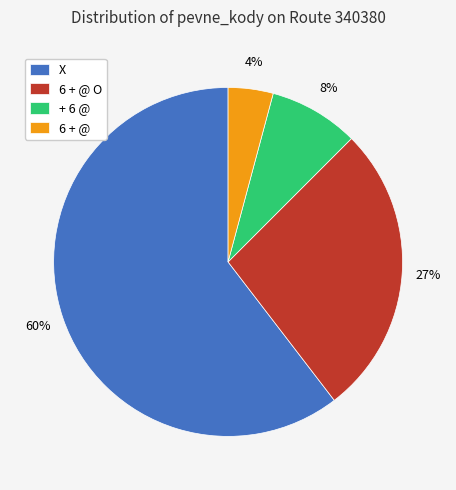

Is the sum of 6 + @ O and X greater than half?

Yes